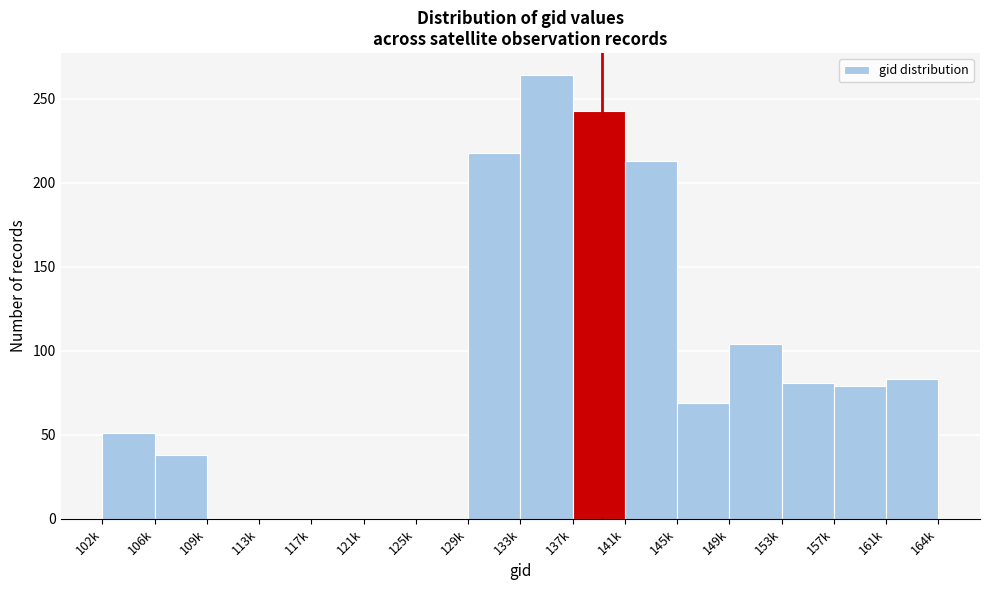

Reading left to right, list all the values displayed in this chart.

102k=51	106k=38	109k=0	113k=0	117k=0	121k=0	125k=0	129k=218	133k=264	137k=243	141k=213	145k=69	149k=104	153k=81	157k=79	161k=83